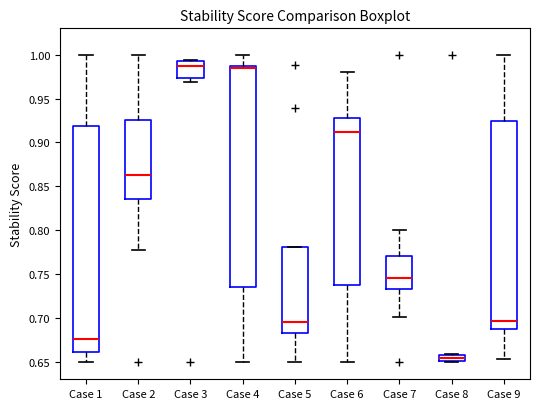

Where does the median line of the box for Case 9 sit on the y-axis? The values are not printed on the chart, so give them approximately, as read against the axis.

0.695